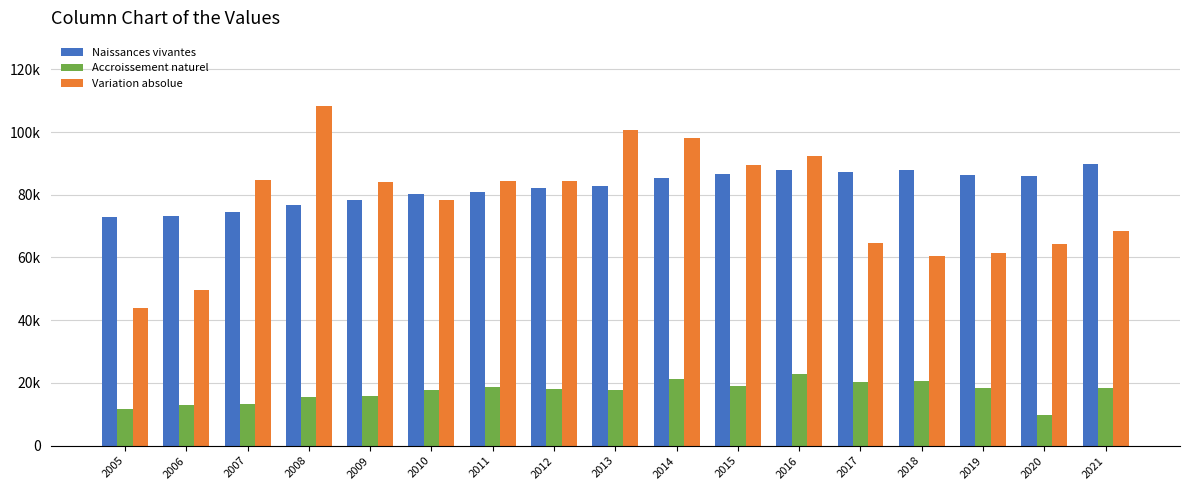

What are all the series names shown in the legend?

Naissances vivantes, Accroissement naturel, Variation absolue